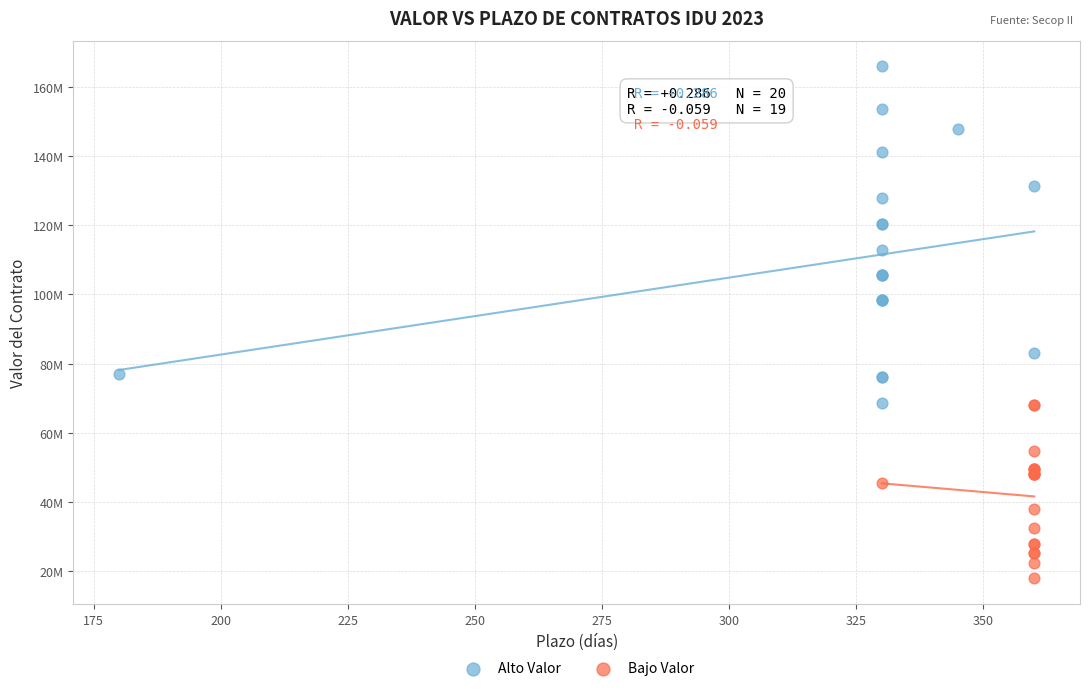

What are all the series names shown in the legend?

Alto Valor, Bajo Valor